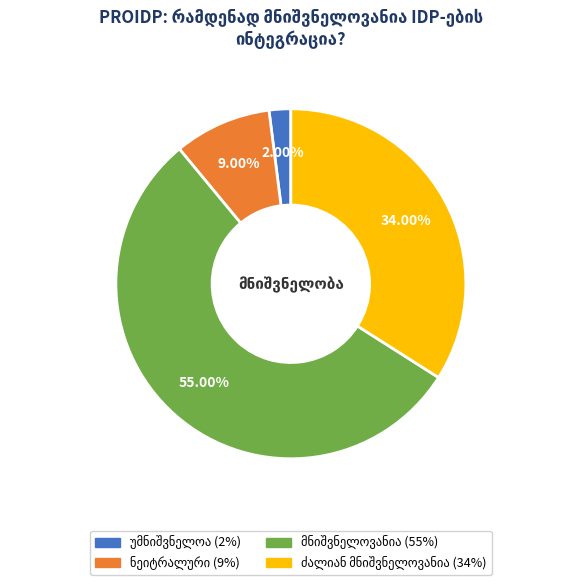

Is there a majority slice in this chart?

Yes